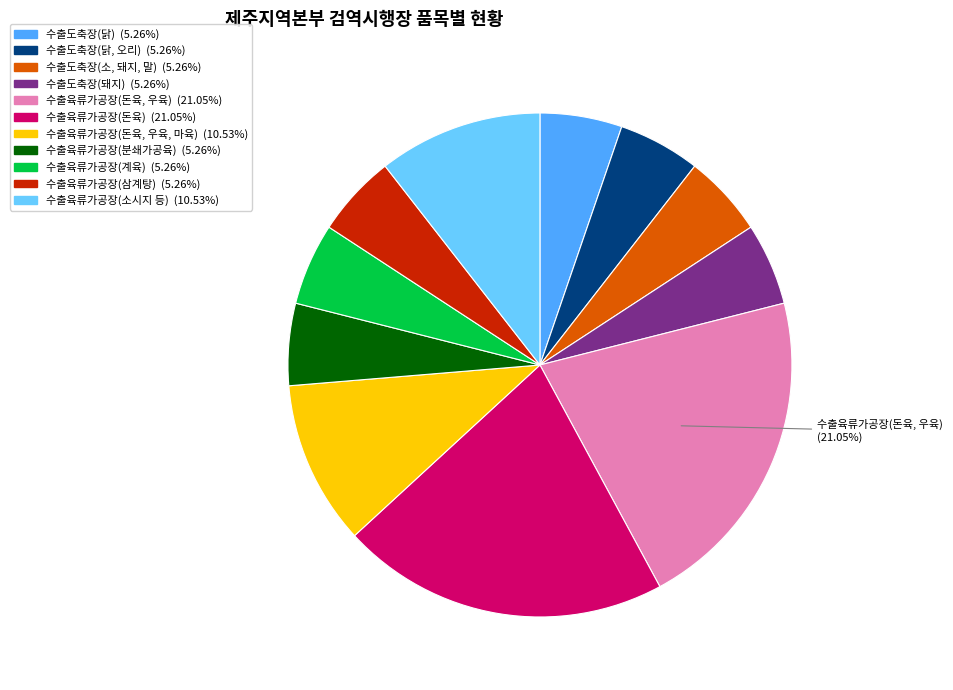

True or false: 수출육류가공장(돈육) accounts for 6% of the total.

False